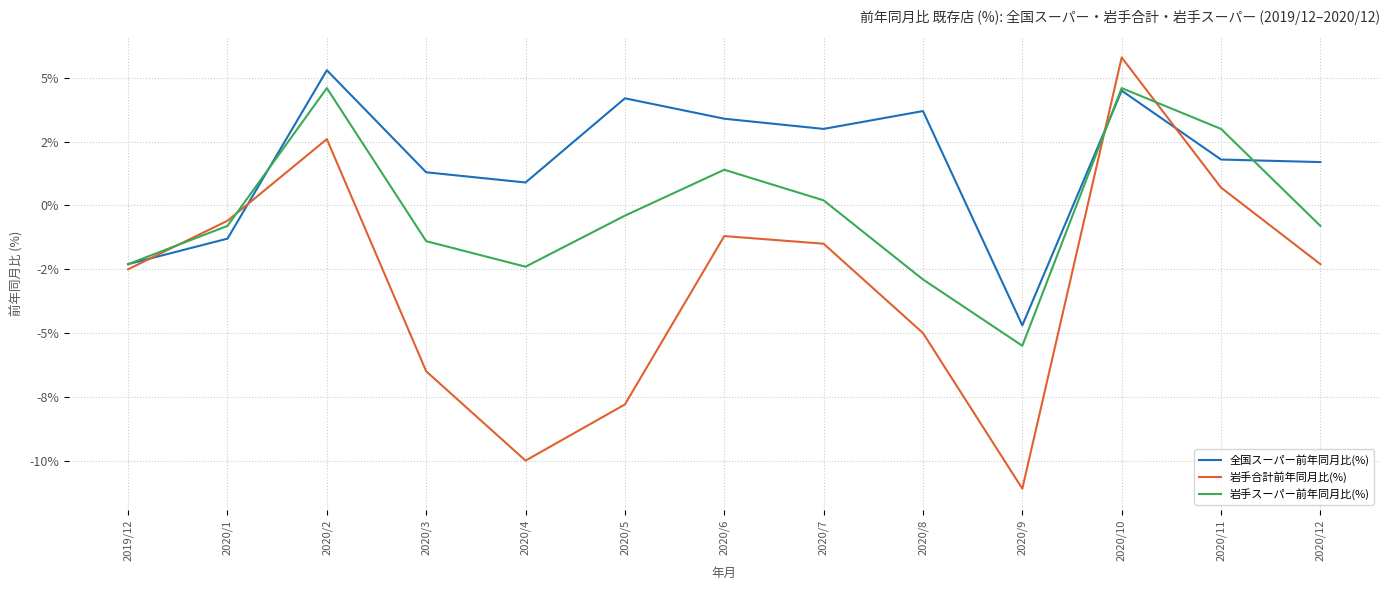

Where is 岩手合計前年同月比(%) nearest to the value -2?

2020/12